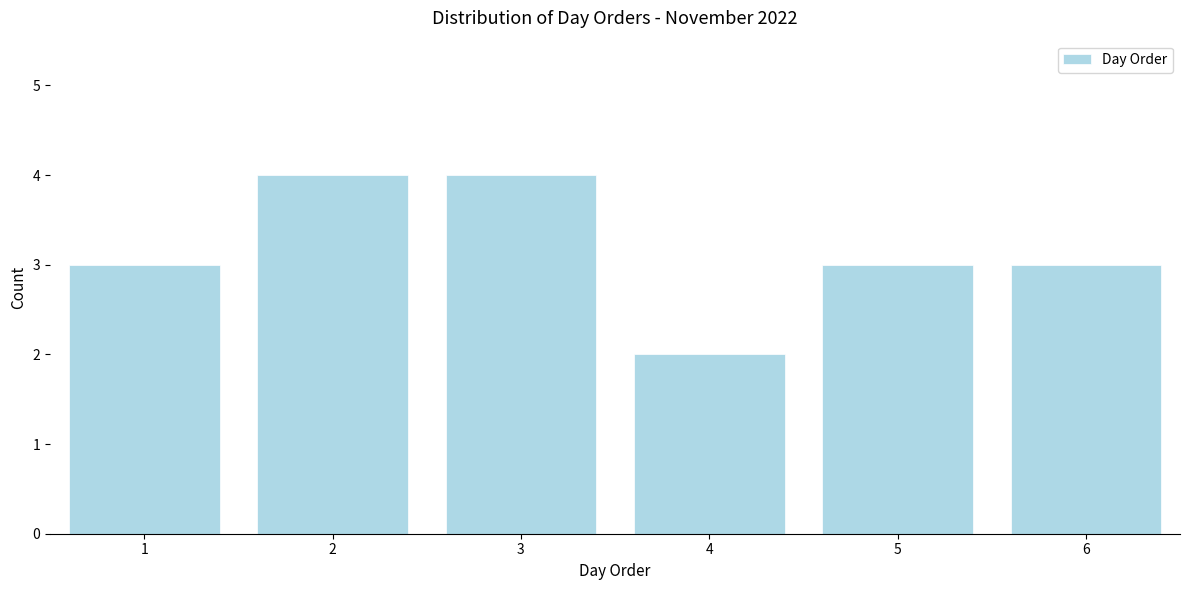

Reading right to left, extract all data points from this chart.

6=3	5=3	4=2	3=4	2=4	1=3